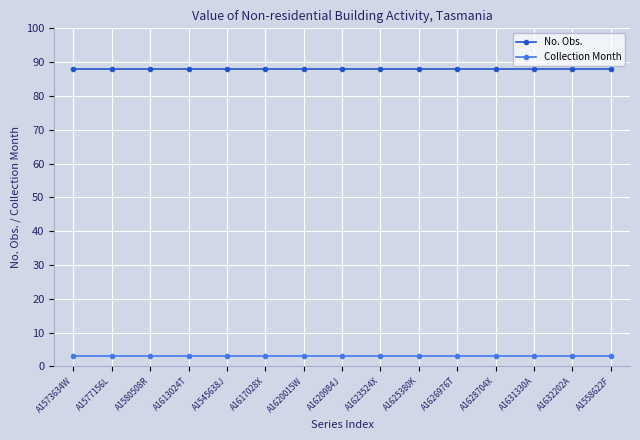

What is the sum of all Collection Month values?

45